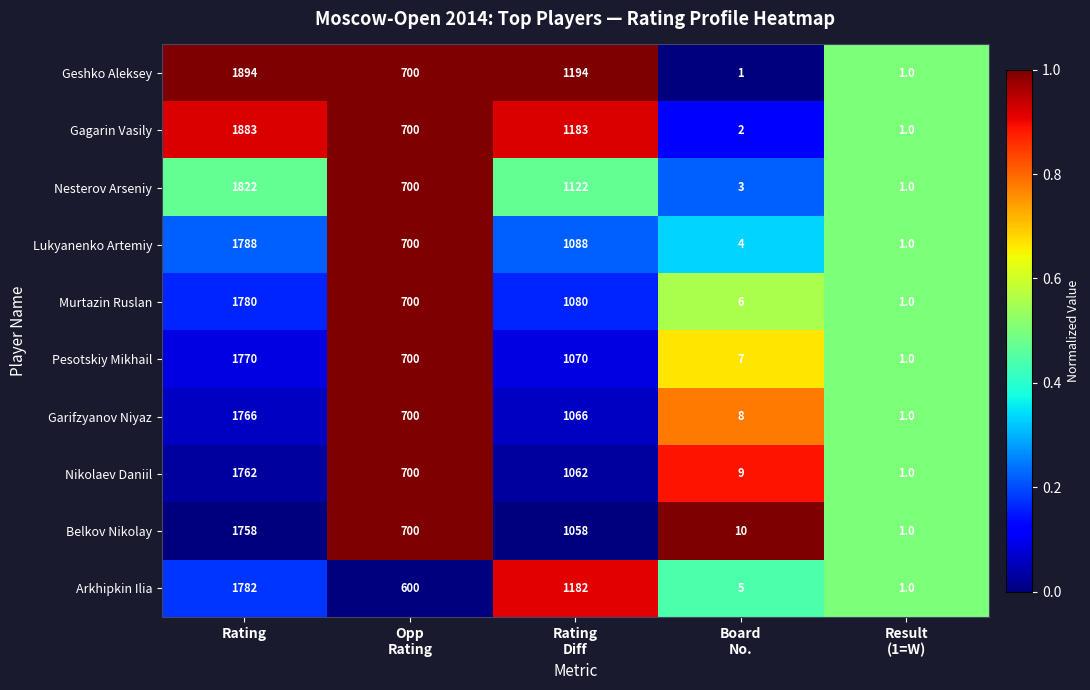

What is the total value across all series at Rating?

18005